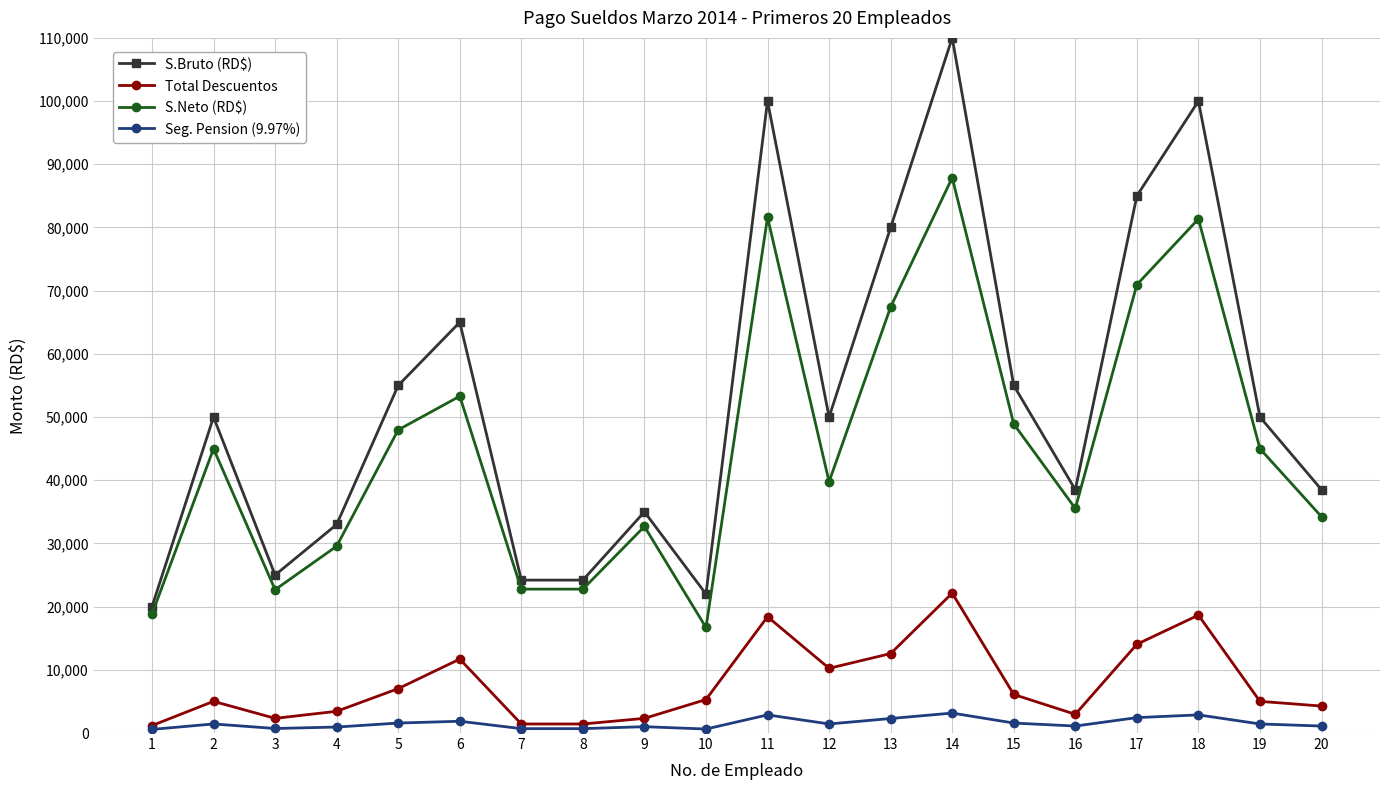

What is the highest value of the Total Descuentos series?

22133.8